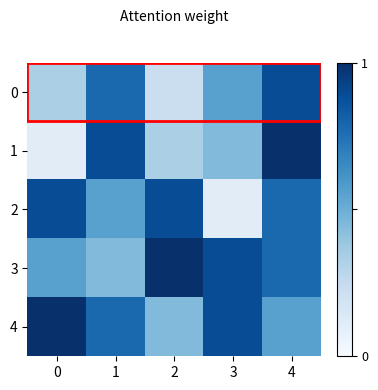

At which category is the sum across all series the highest?

4